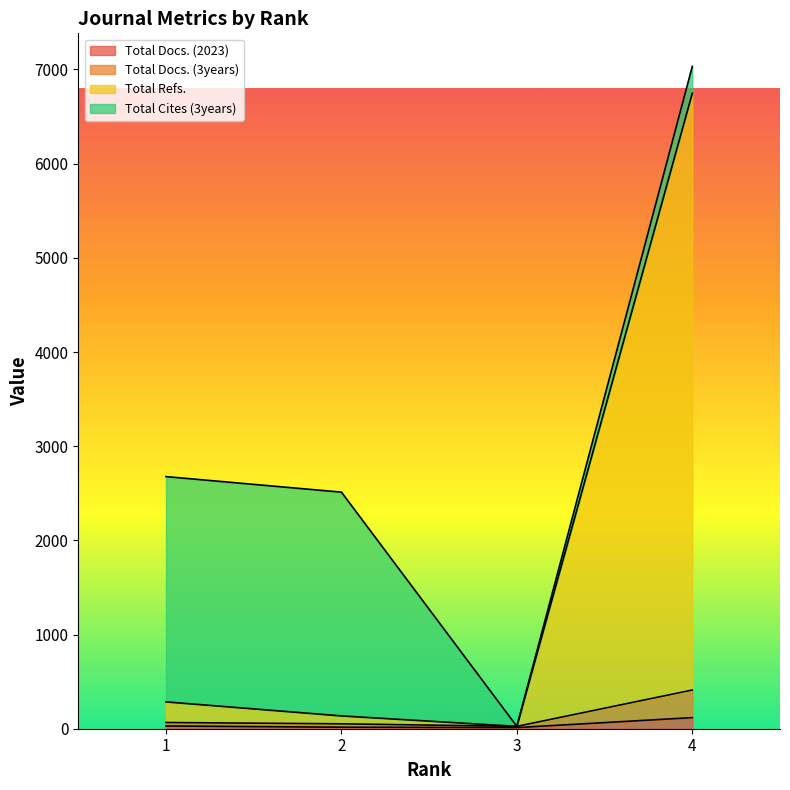

At which category does Total Docs. (3years) reach its first local valley?

3